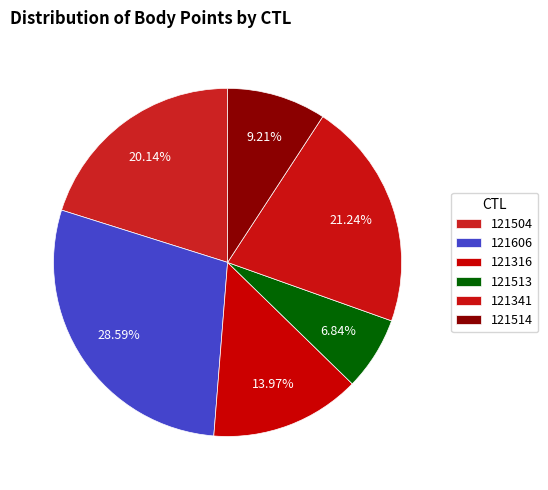

To the nearest percent, what is the average slice percentage?

17%